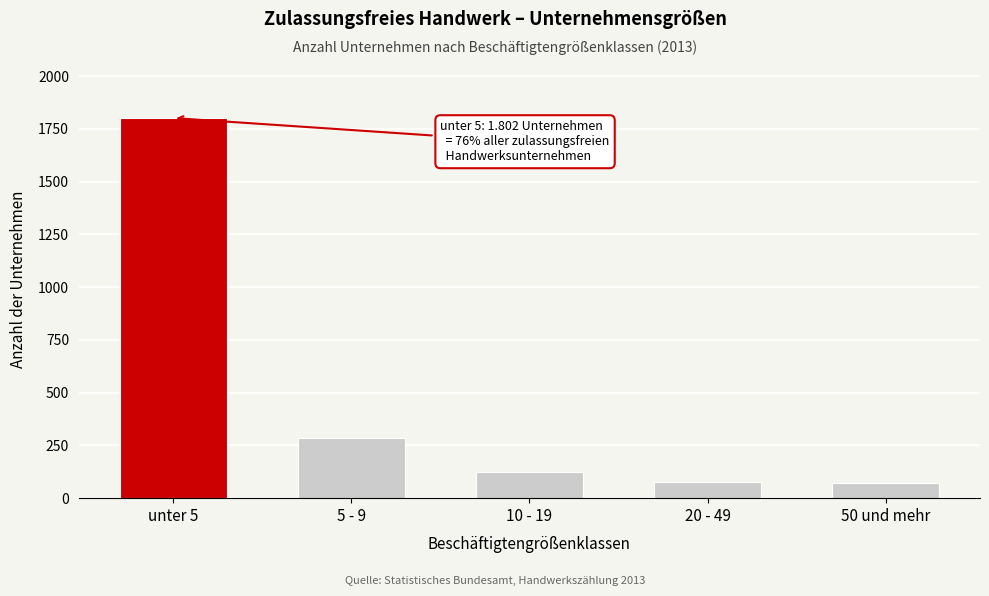

What is the label of the 4th bar from the left?

20 - 49